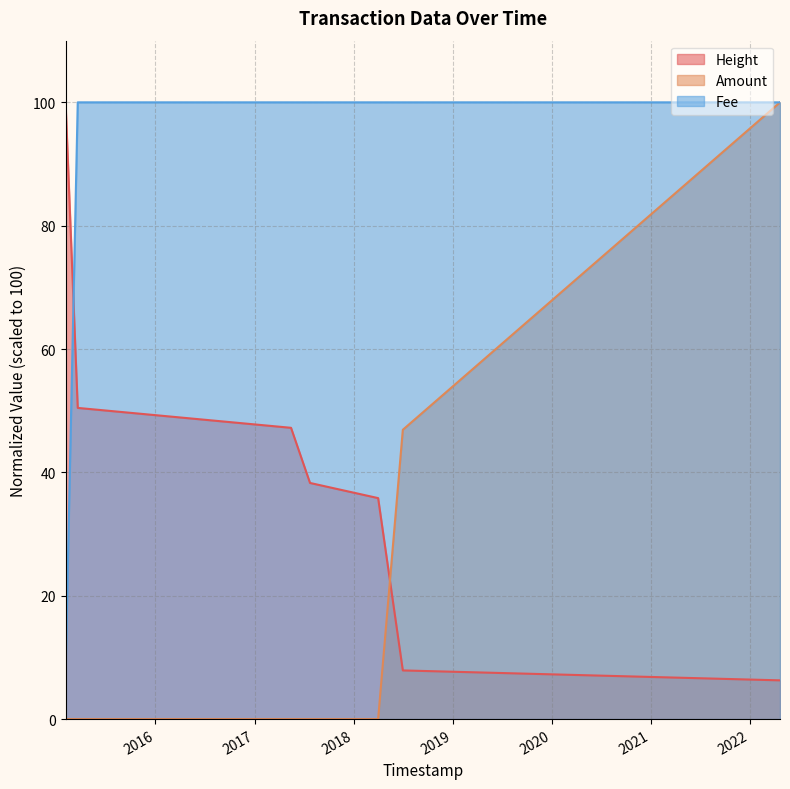

True or false: Amount and Fee cross at least once.

False